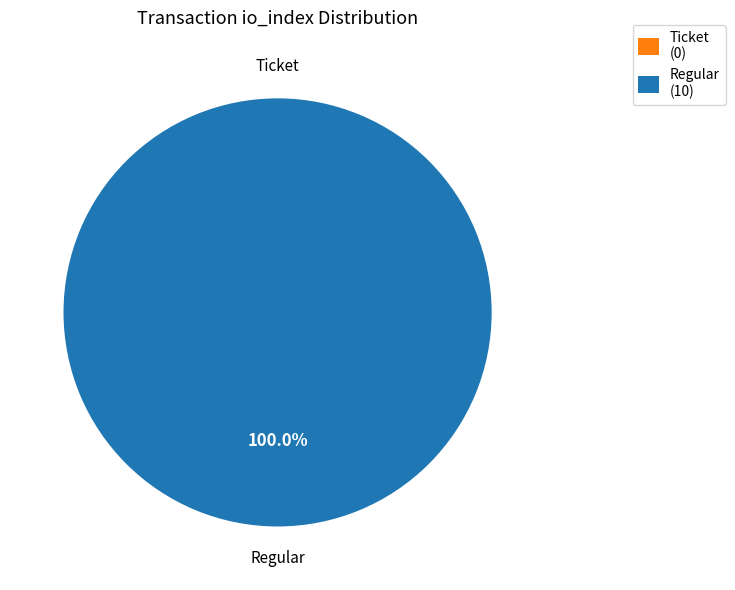

Between Regular and Ticket, which is larger?

Regular